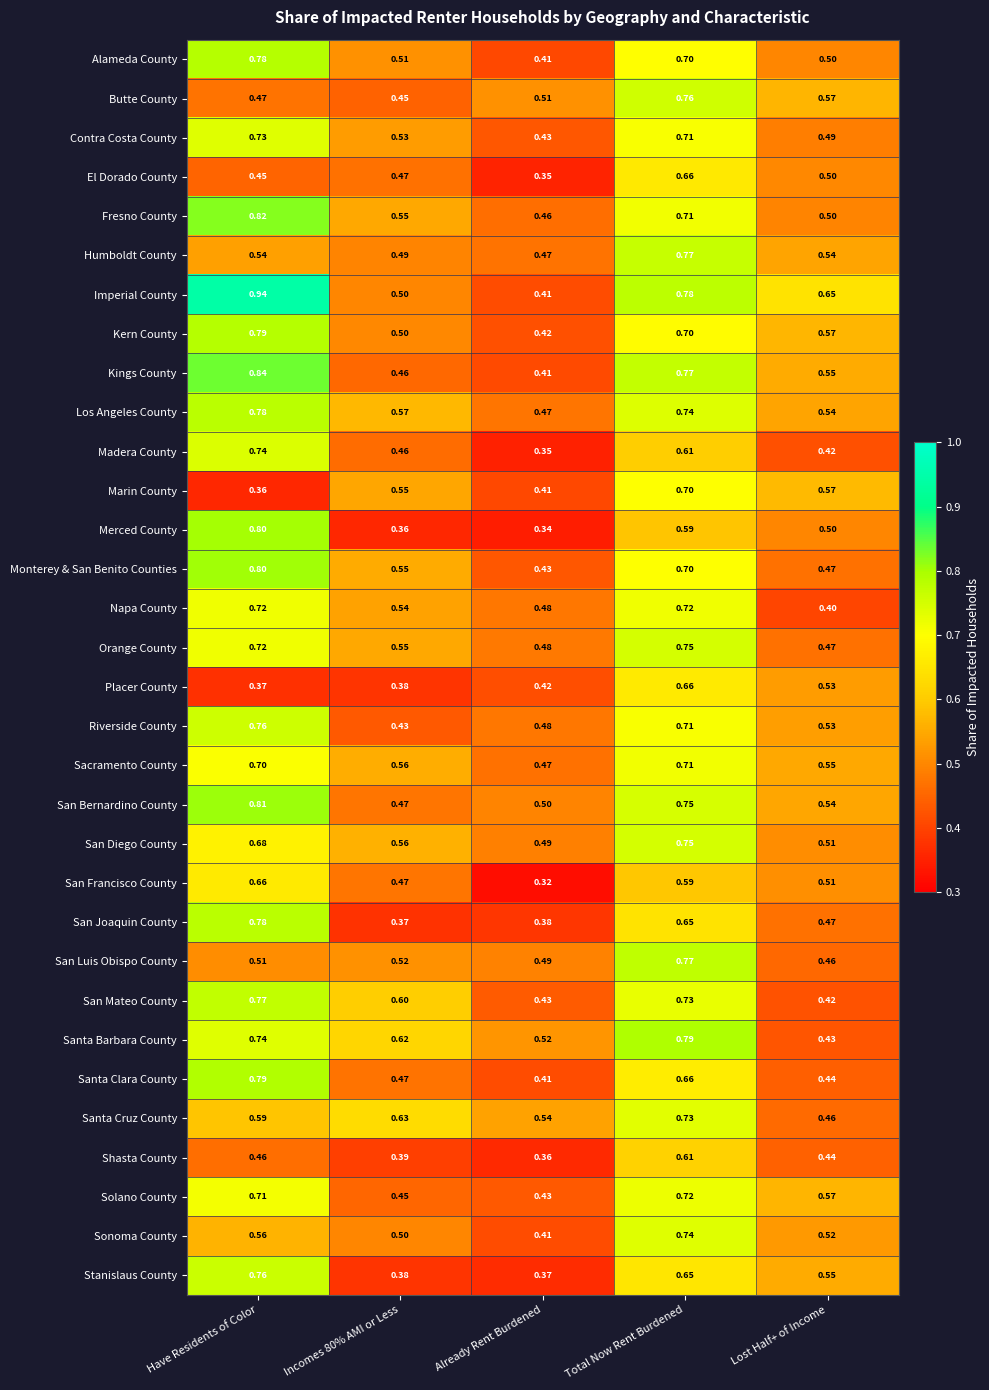

Which series changed the most between Already Rent Burdened and Total Now Rent Burdened?

Imperial County